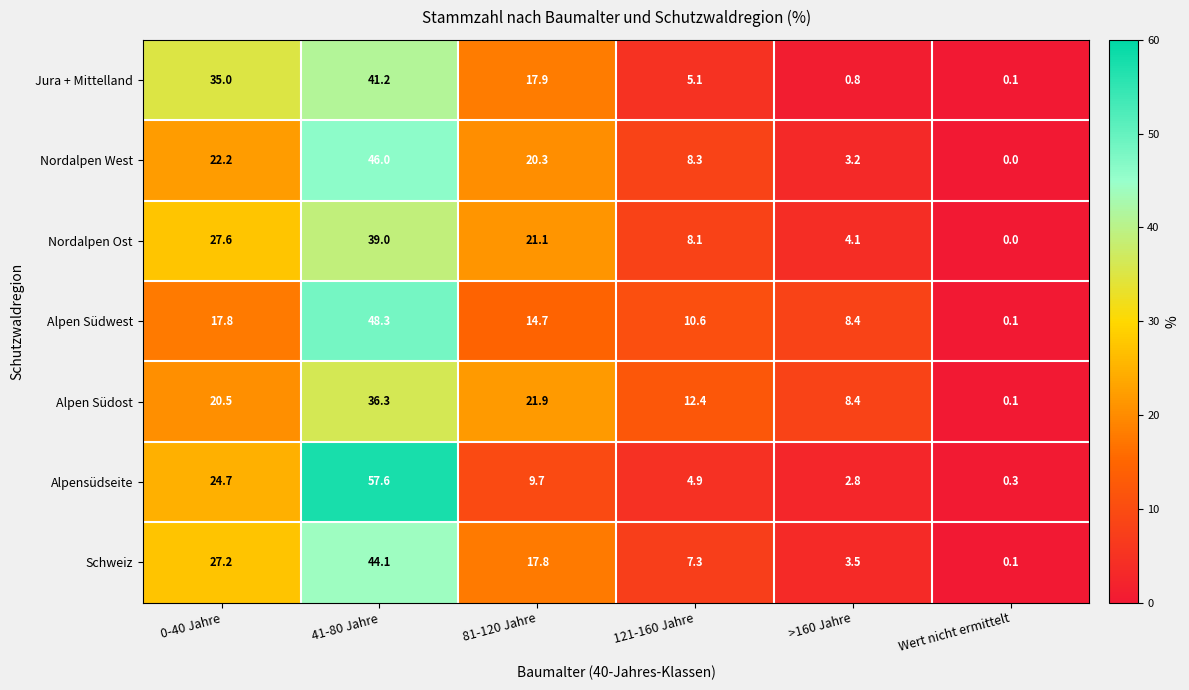

At which category is the sum across all series the highest?

41-80 Jahre